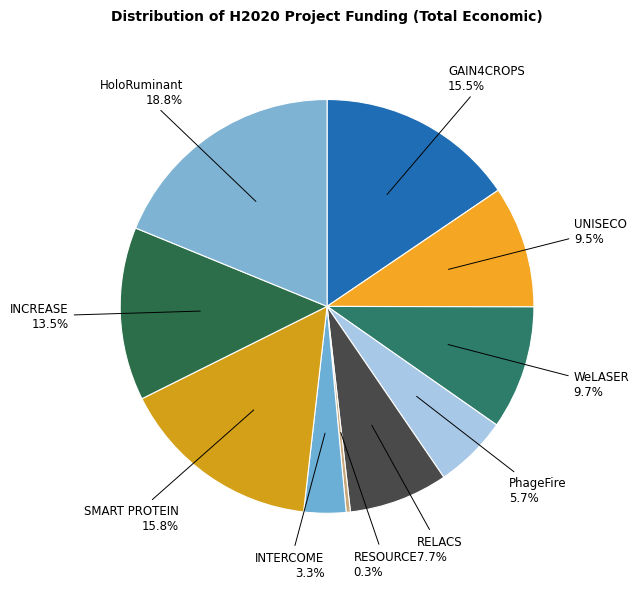

The UNISECO slice represents 3% of the pie. True or false?

False